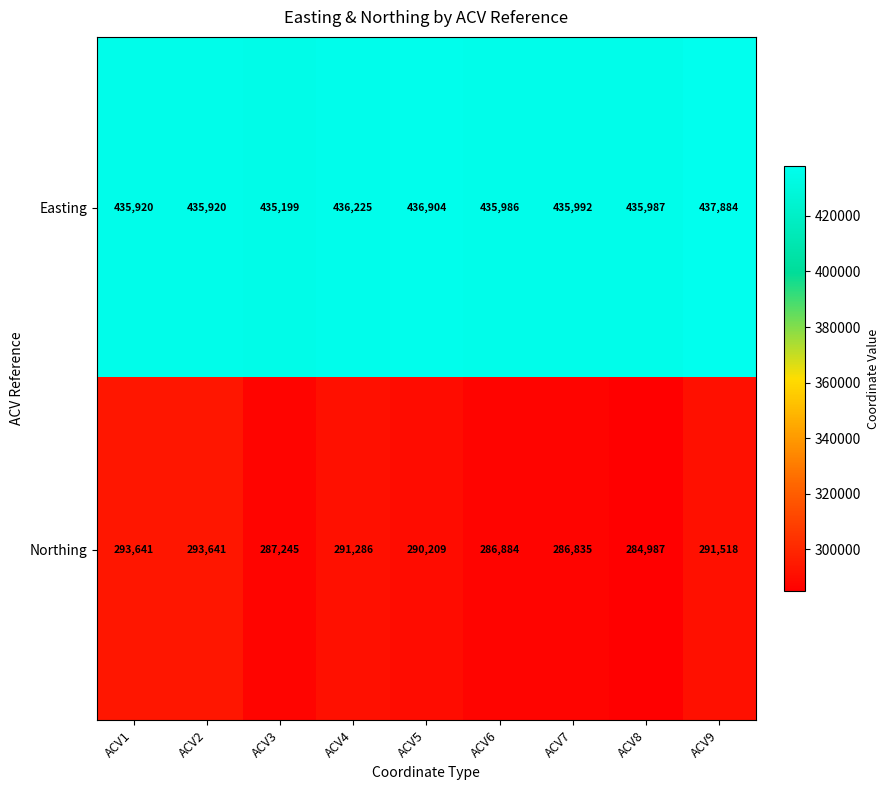

Reading left to right, list all the values displayed in this chart.

Easting: 435920	435920	435199	436225	436904	435986	435992	435987	437884
Northing: 293641	293641	287245	291286	290209	286884	286835	284987	291518